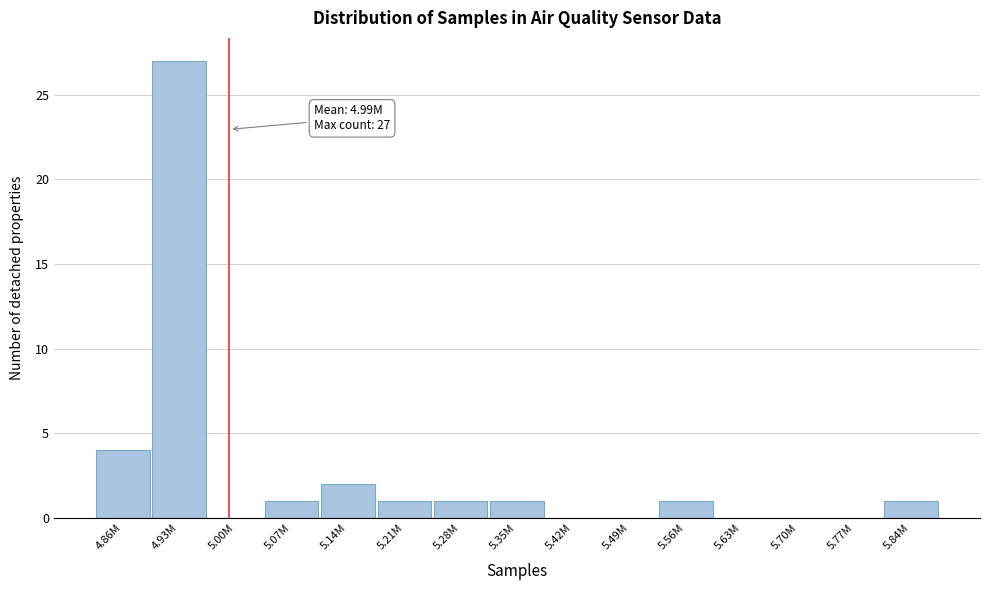

Reading left to right, list all the values displayed in this chart.

4.86M=4	4.93M=27	5.00M=0	5.07M=1	5.14M=2	5.21M=1	5.28M=1	5.35M=1	5.42M=0	5.49M=0	5.56M=1	5.63M=0	5.70M=0	5.77M=0	5.84M=1